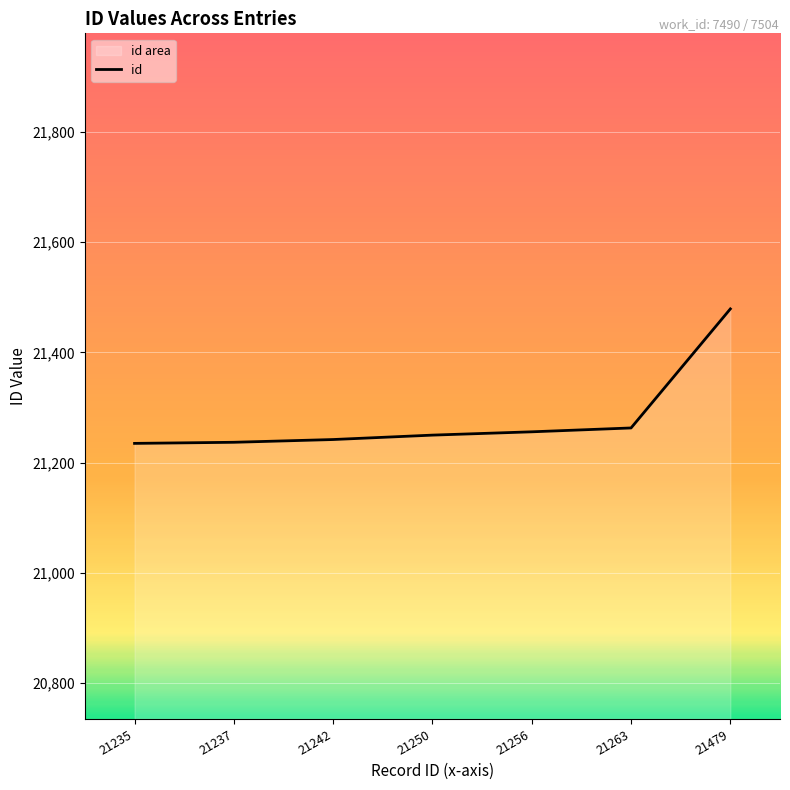

What value does the data have at 21235, to the nearest 50?

21250